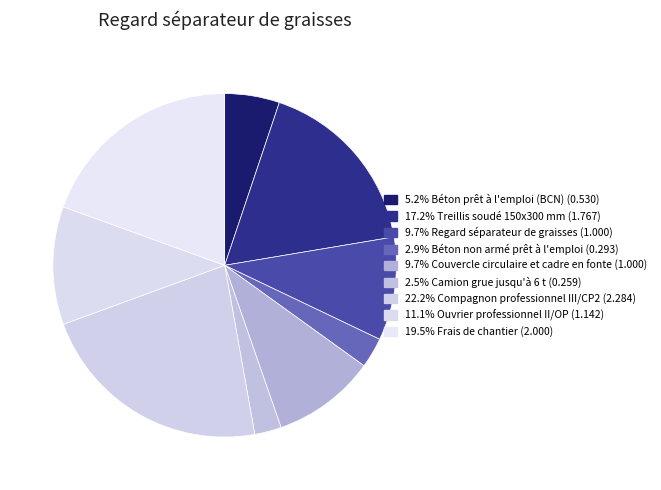

Count the number of slices in the pie.

9